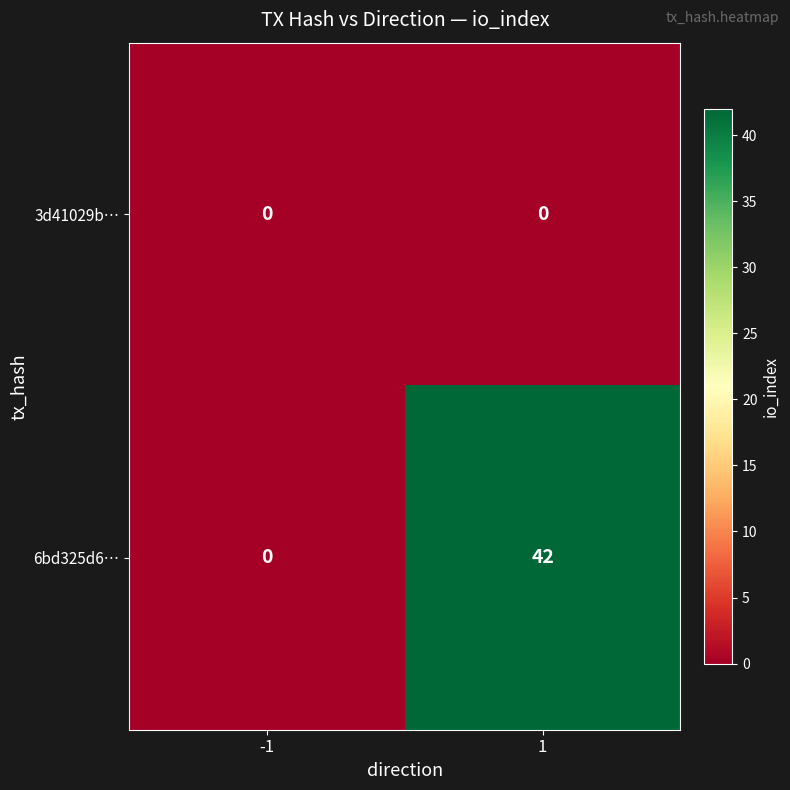

Which category has the highest value across all series?

1